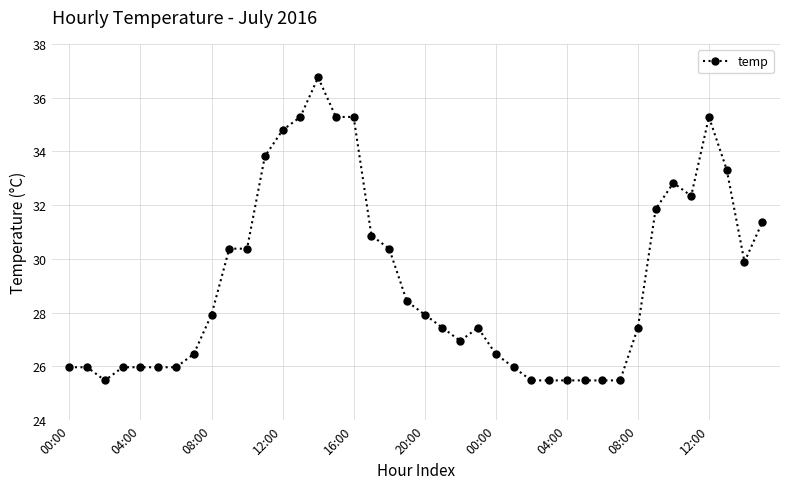

What is the difference between the maximum and minimum values?

11.3